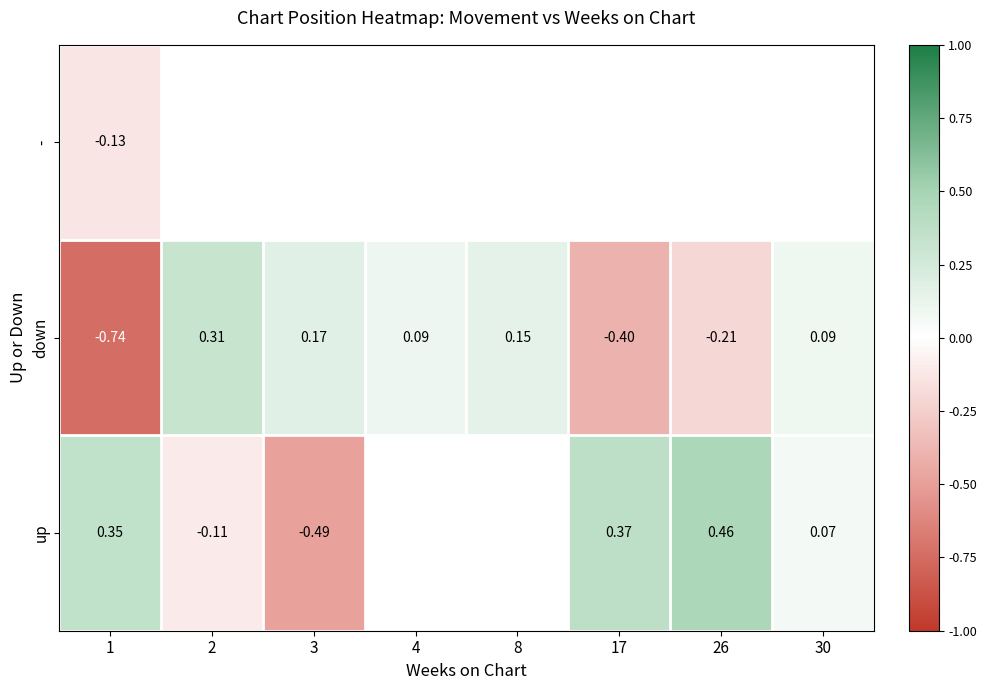

What is the maximum value shown in the chart?

0.5